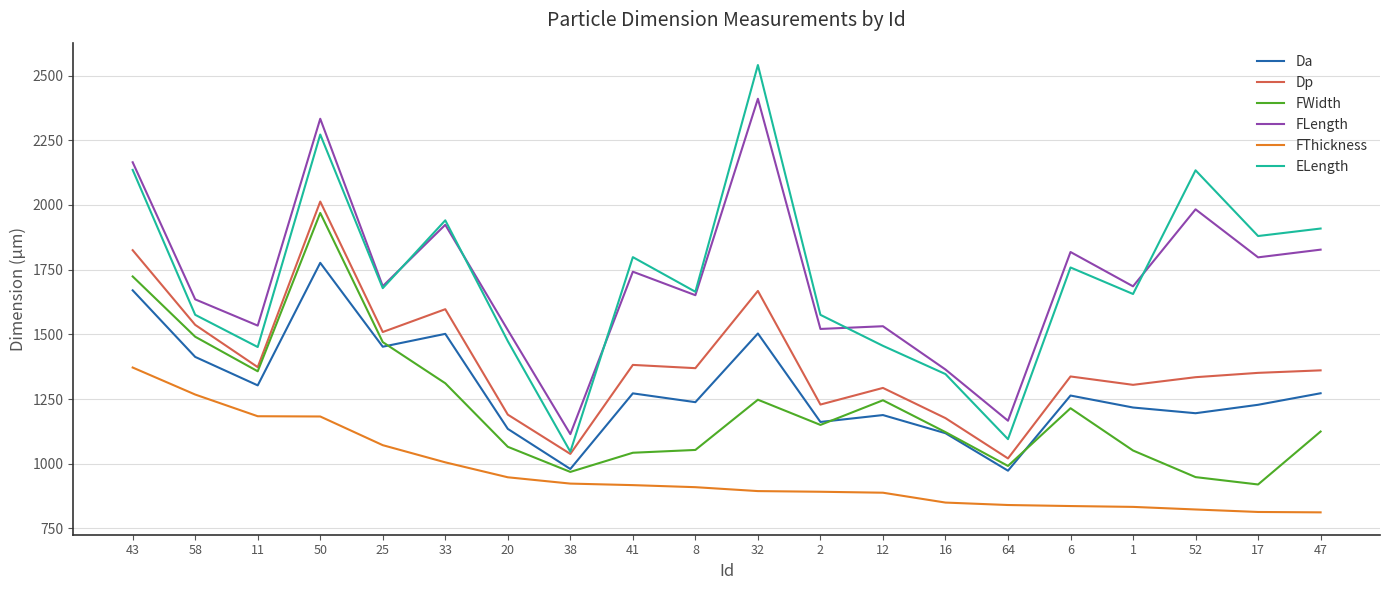

Count the number of data series in this chart.

6